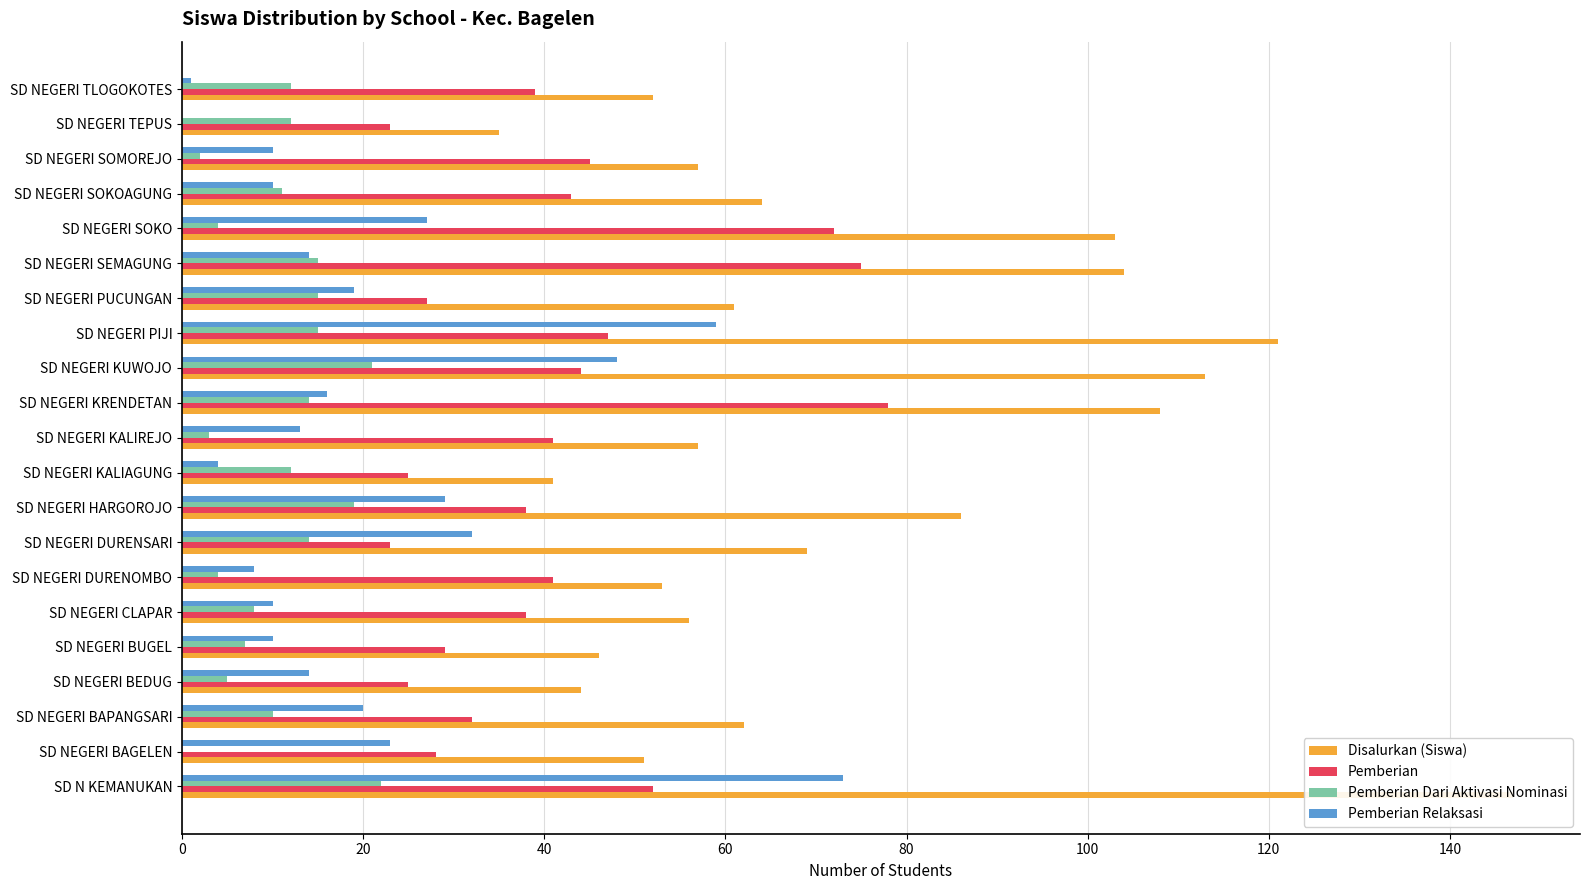

Which series has the widest spread of values?

Disalurkan (Siswa)